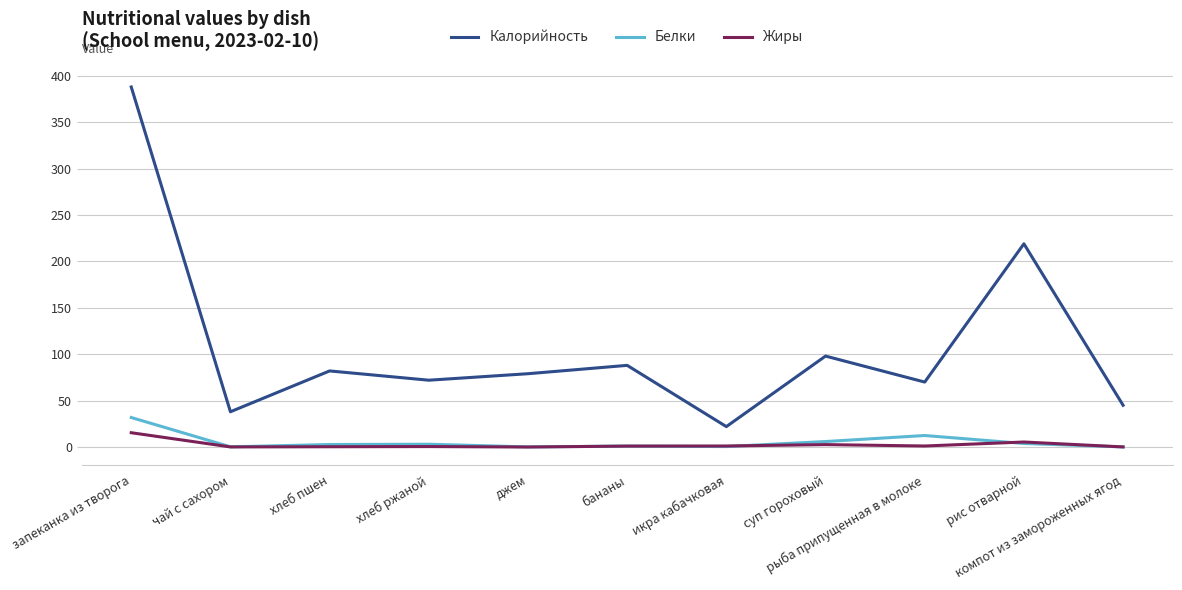

Which category has the lowest value in the Калорийность series?

икра кабачковая